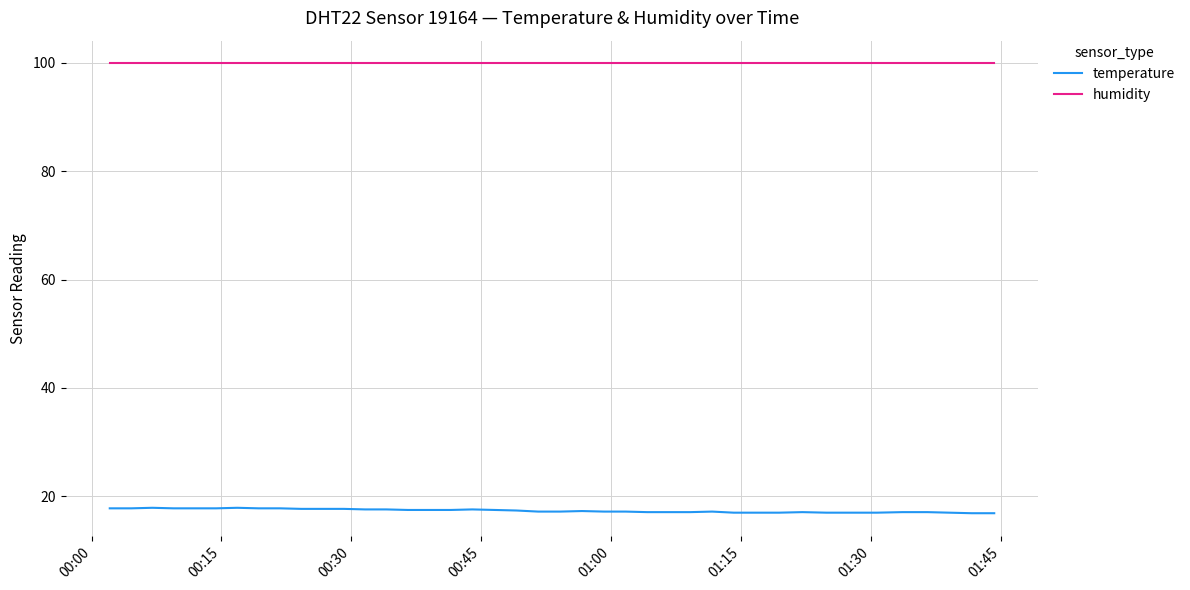

What is the minimum value shown in the chart?

16.9